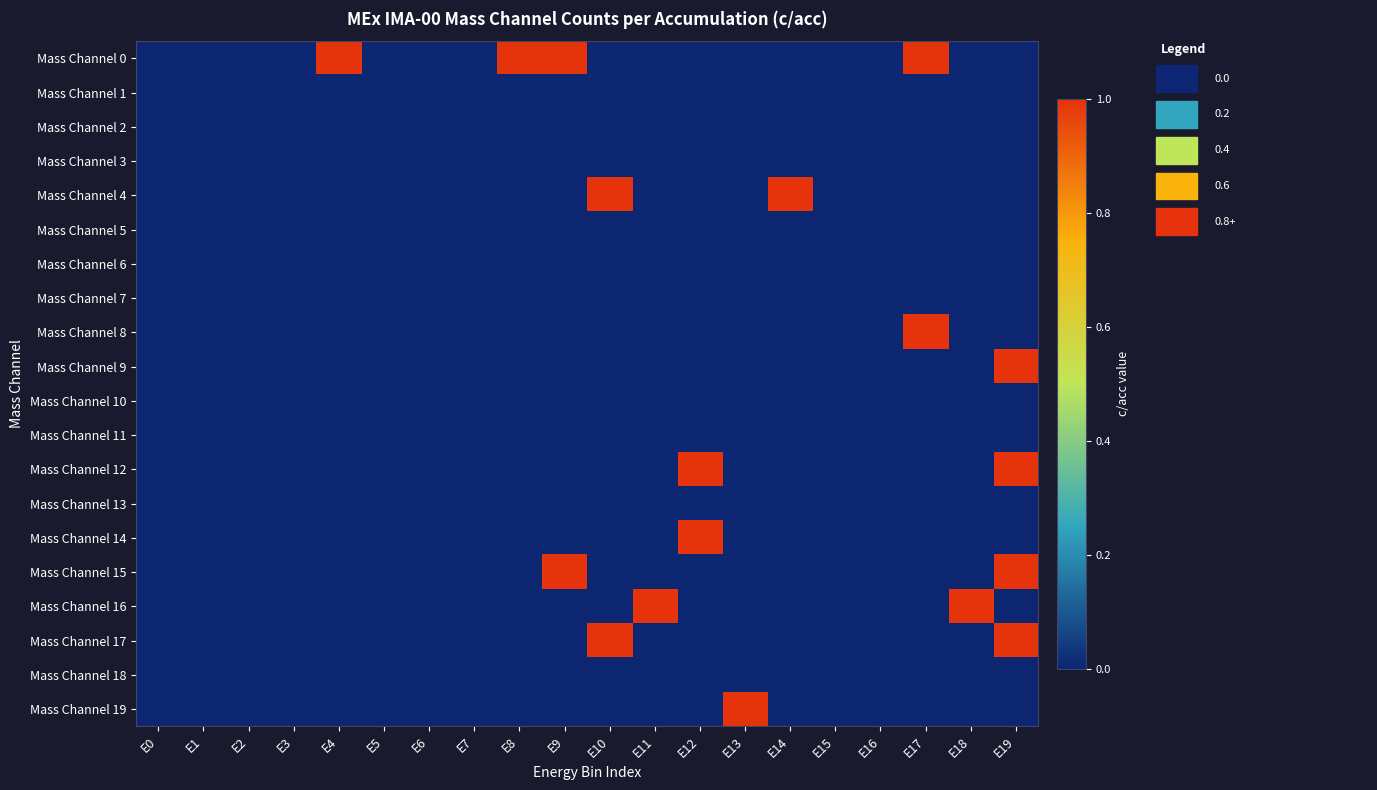

Between E5 and E1, which is larger?

E5